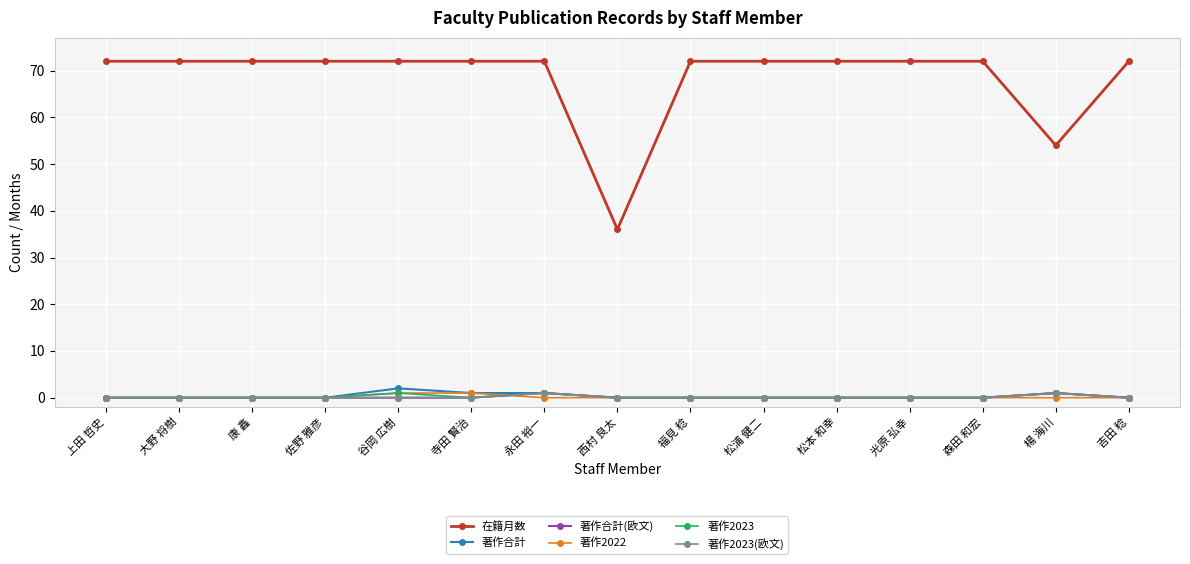

Is this an area chart (filled region under the line)?

No